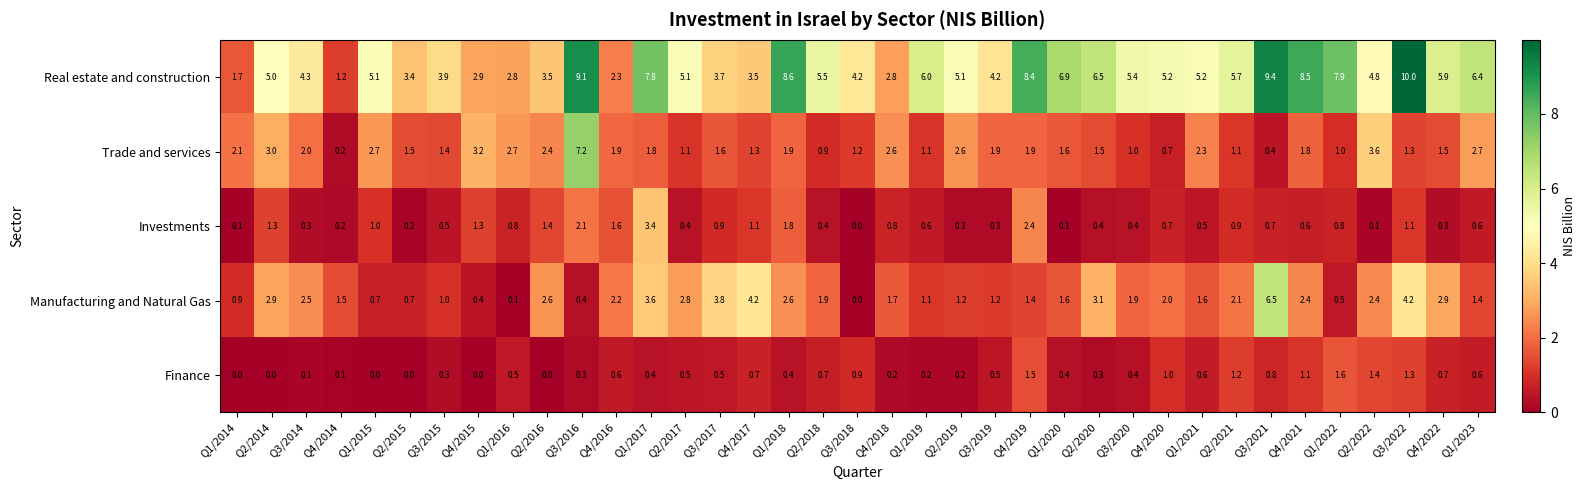

True or false: Real estate and construction has a value of 2.9 at Q4/2015.

True